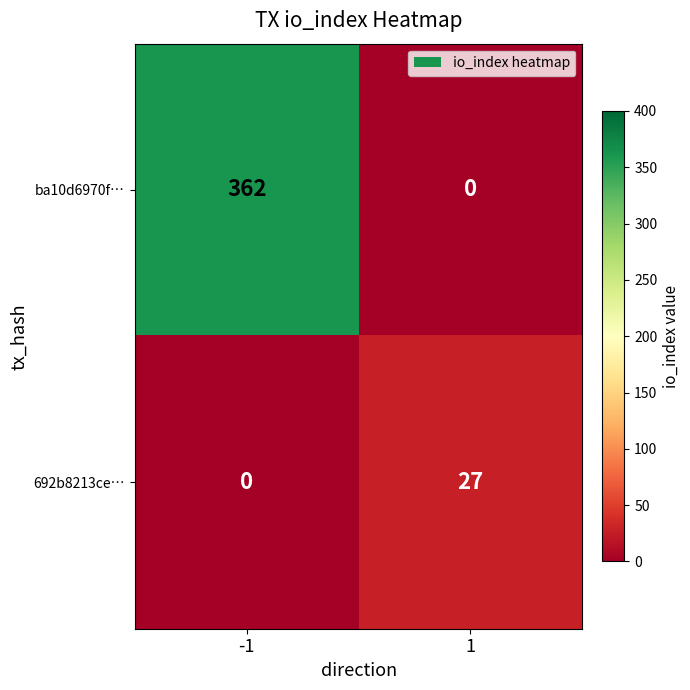

What is the maximum value for ba10d6970f…?

362